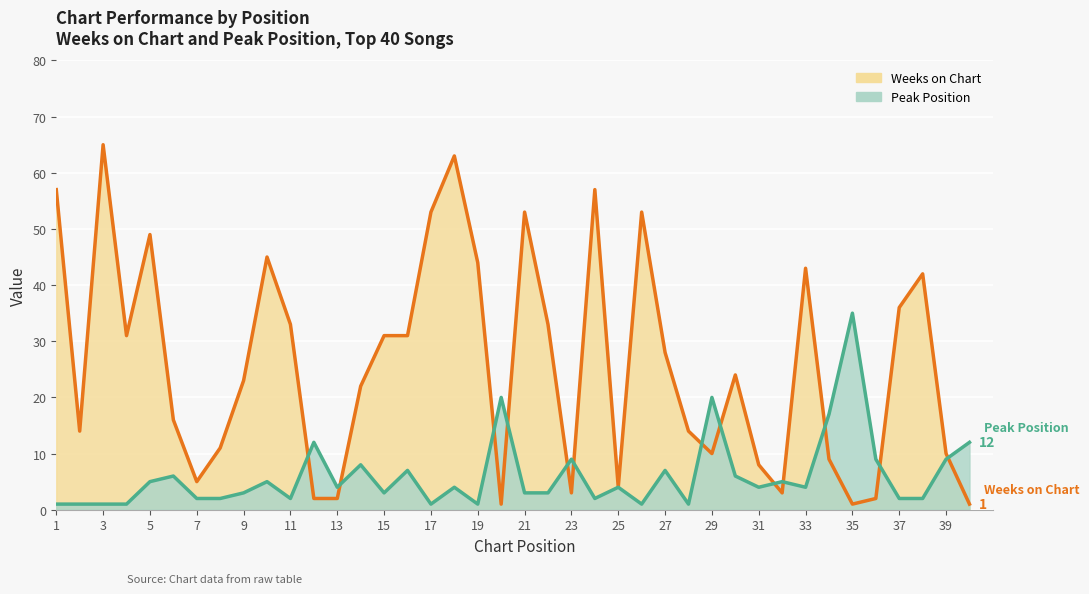

What is the difference between the Peak Position values at 24 and 21?

1